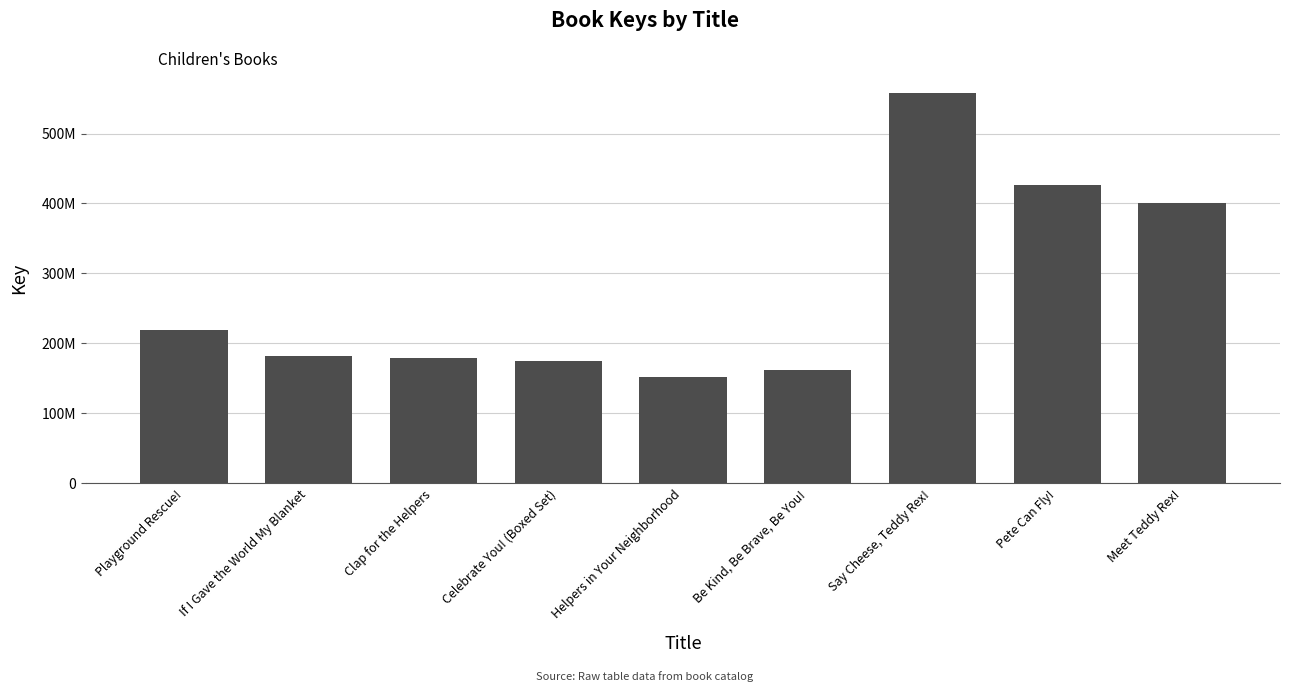

What is the approximate value at Pete Can Fly!, to the nearest 100?

426792500